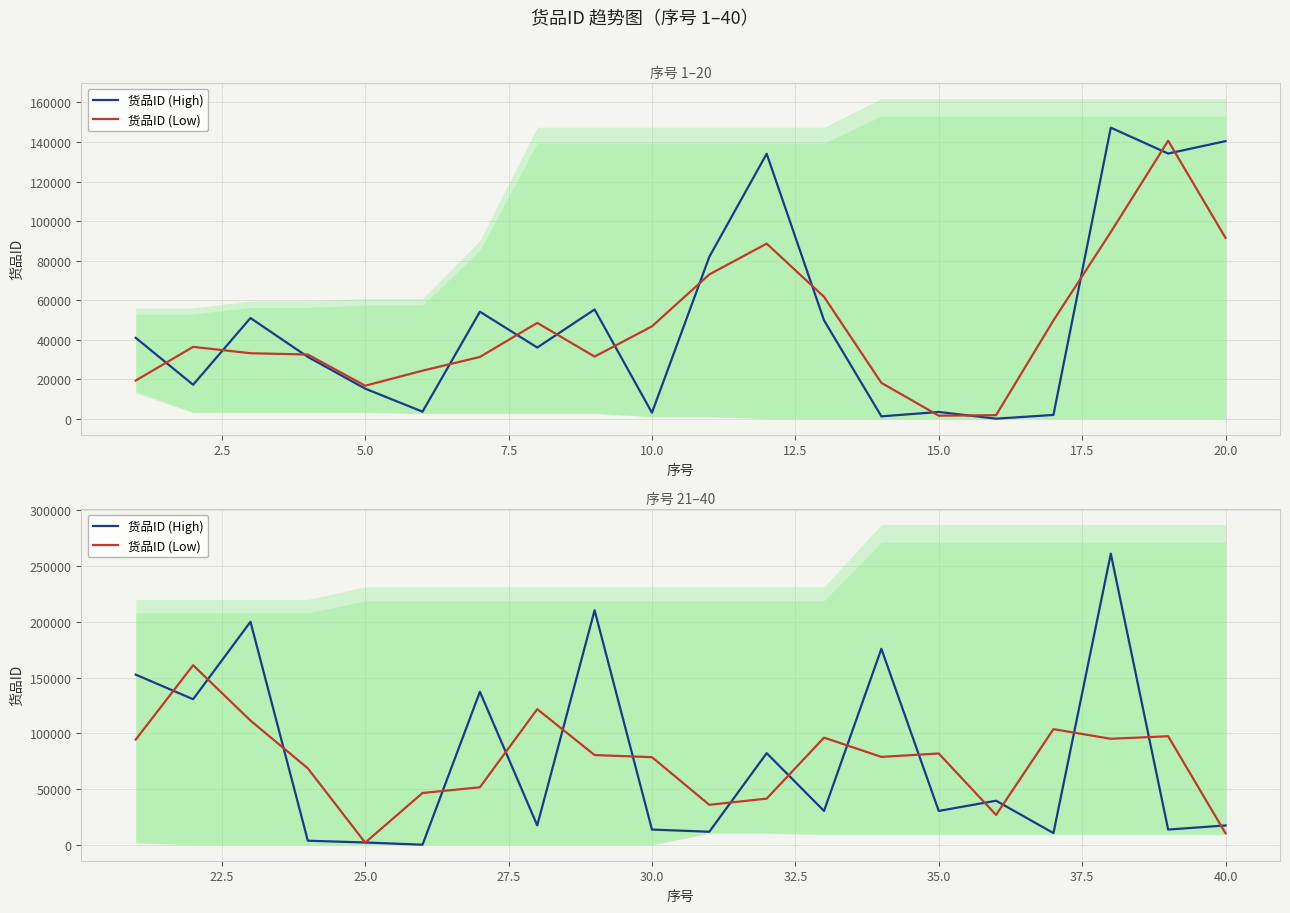

In 货品ID (High), how many points are higher than both neighbors (excluding endpoints)?

7